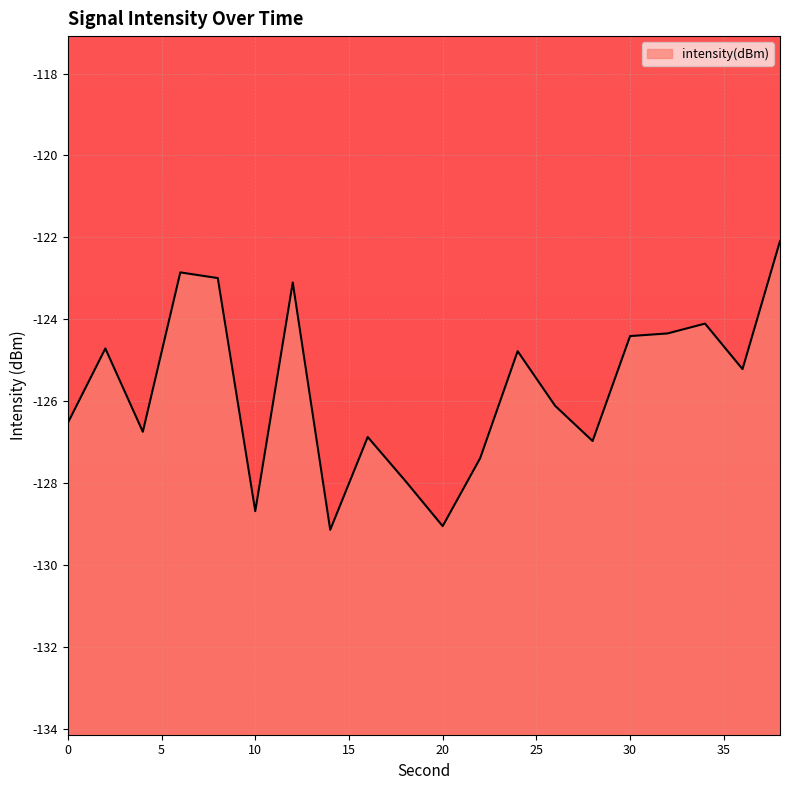

At which label is the value closest to -125?

36